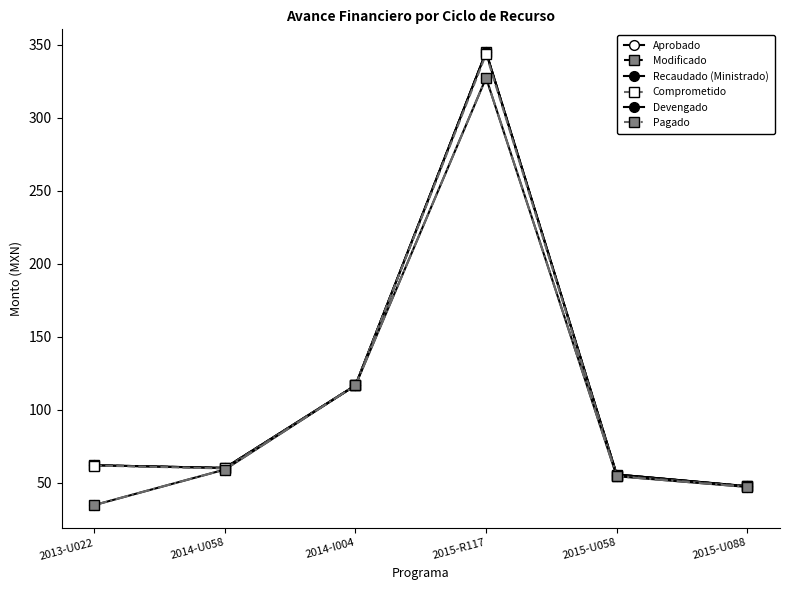

Which series changed the most between 2014-U058 and 2015-R117?

Aprobado